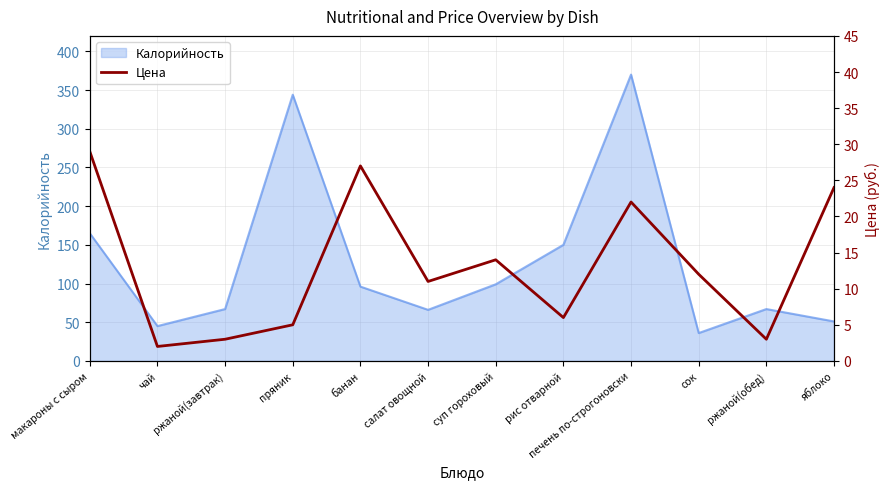

Reading left to right, transcribe all the data shown in this chart.

макароны с сыром=29	чай=2	ржаной(завтрак)=3	пряник=5	банан=27	салат овощной=11	суп гороховый=14	рис отварной=6	печень по-строгоновски=22	сок=12	ржаной(обед)=3	яблоко=24